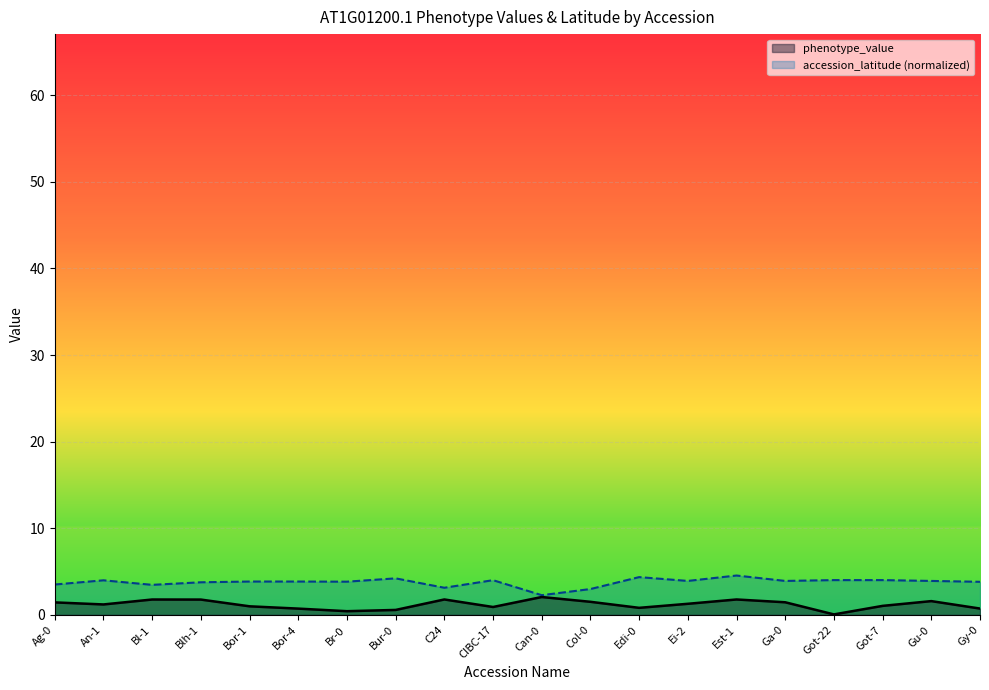

What is the difference between the highest and lowest values at Edi-0?

3.5